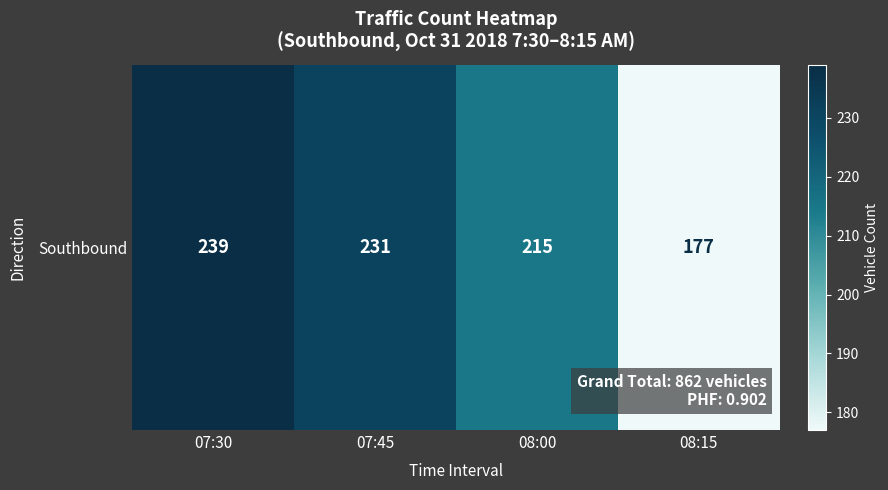

Count the number of values greater than 231.

1